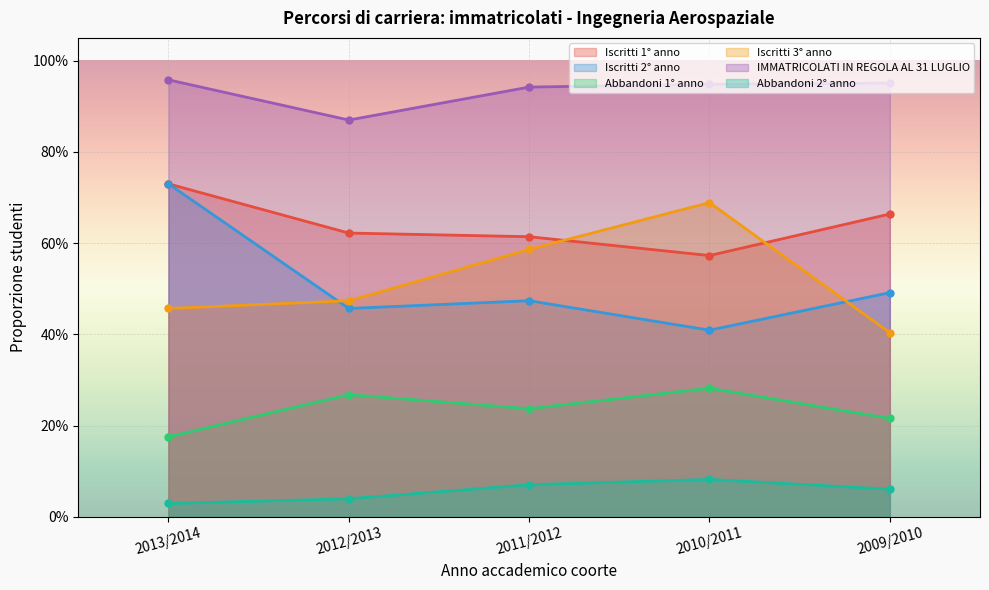

List the series in order of their peak value, lowest first.

Abbandoni 2° anno, Abbandoni 1° anno, Iscritti 3° anno, Iscritti 1° anno, Iscritti 2° anno, IMMATRICOLATI IN REGOLA AL 31 LUGLIO